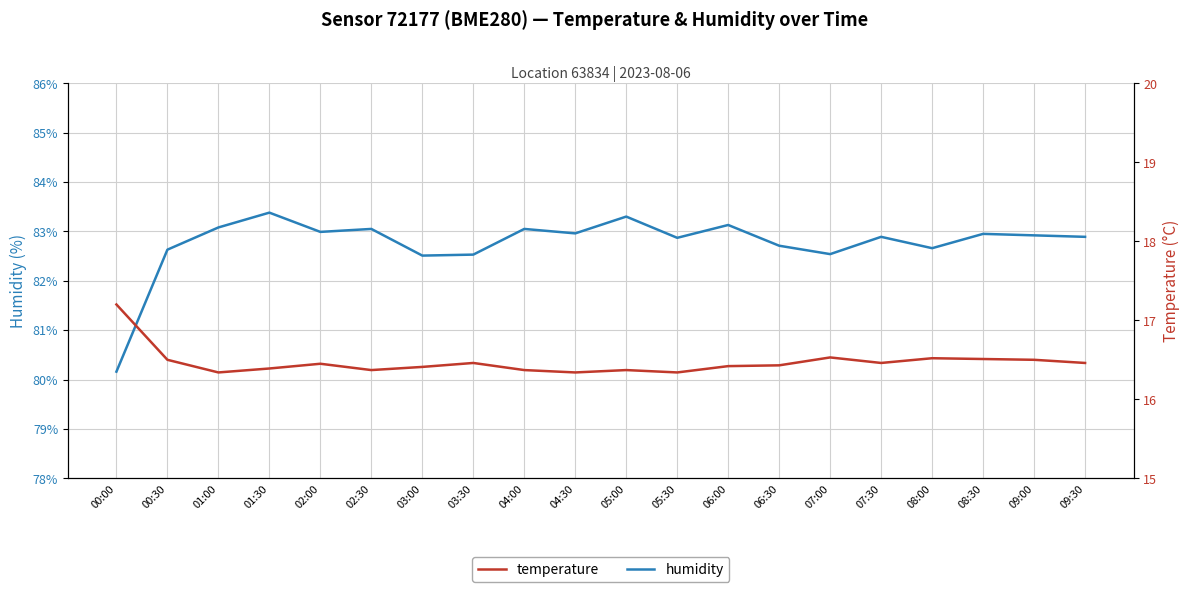

At 05:30, list the series in order from largest to smallest.

humidity, temperature